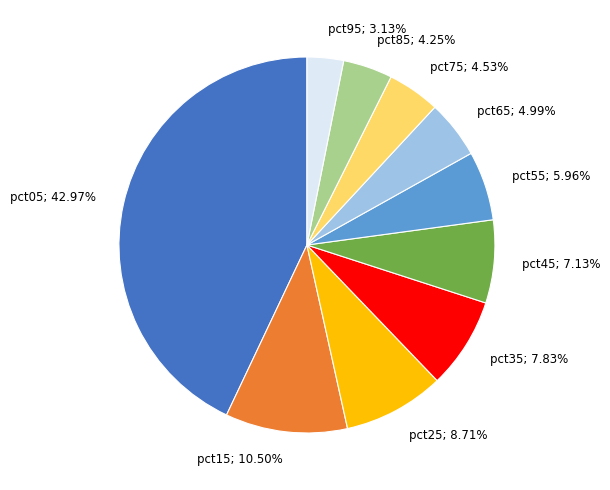

How many slices are in this pie chart?

10